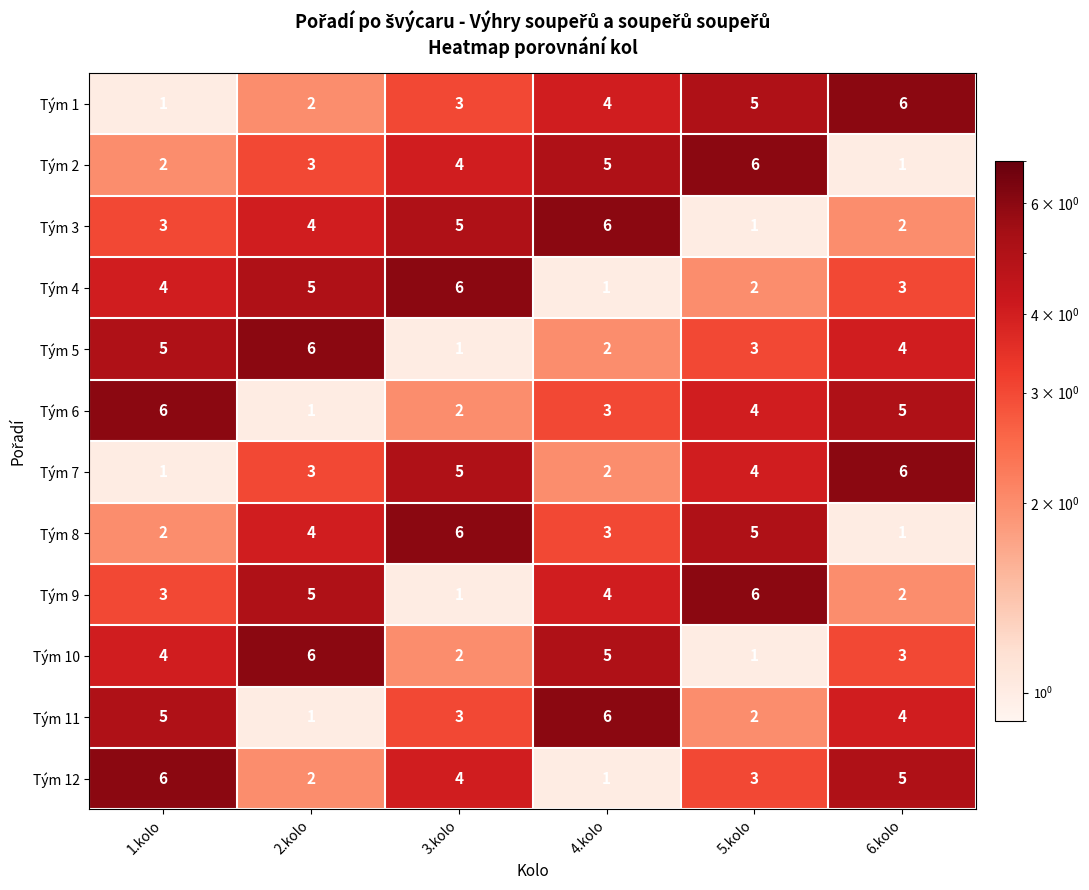

Is it true that Tým 3 equals 2 at 6.kolo?

True